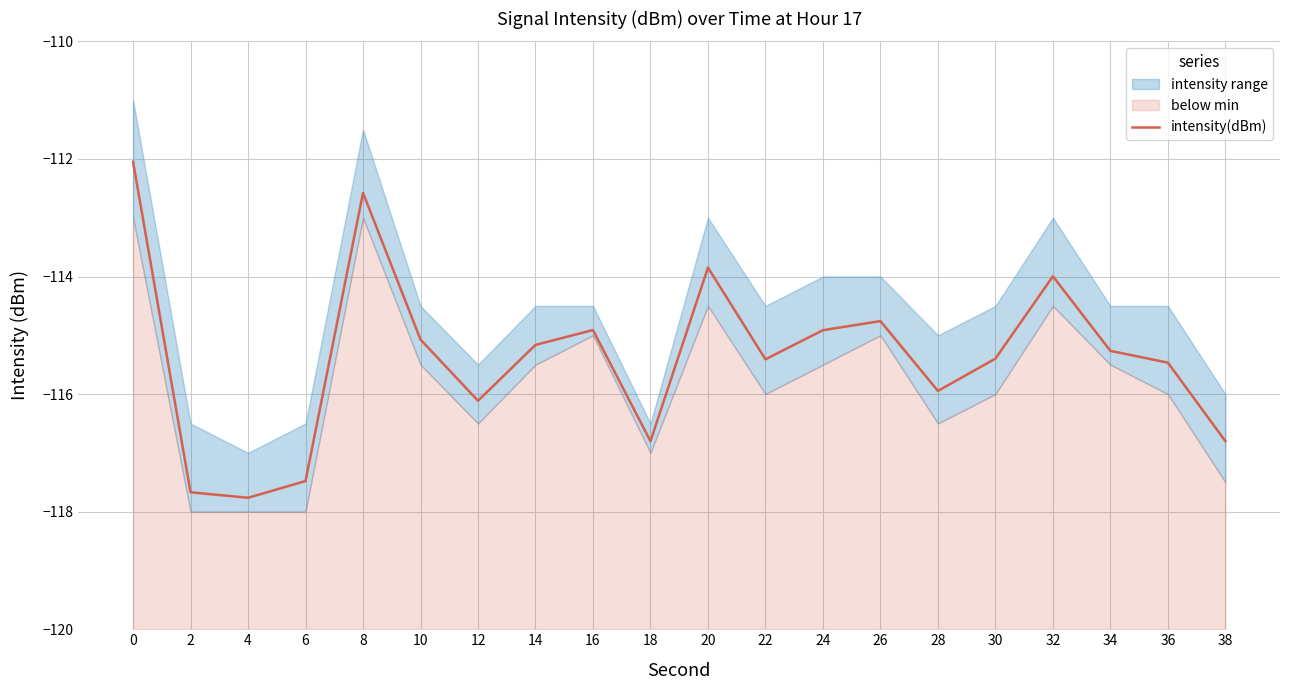

Which has a higher value, 6 or 10?

10